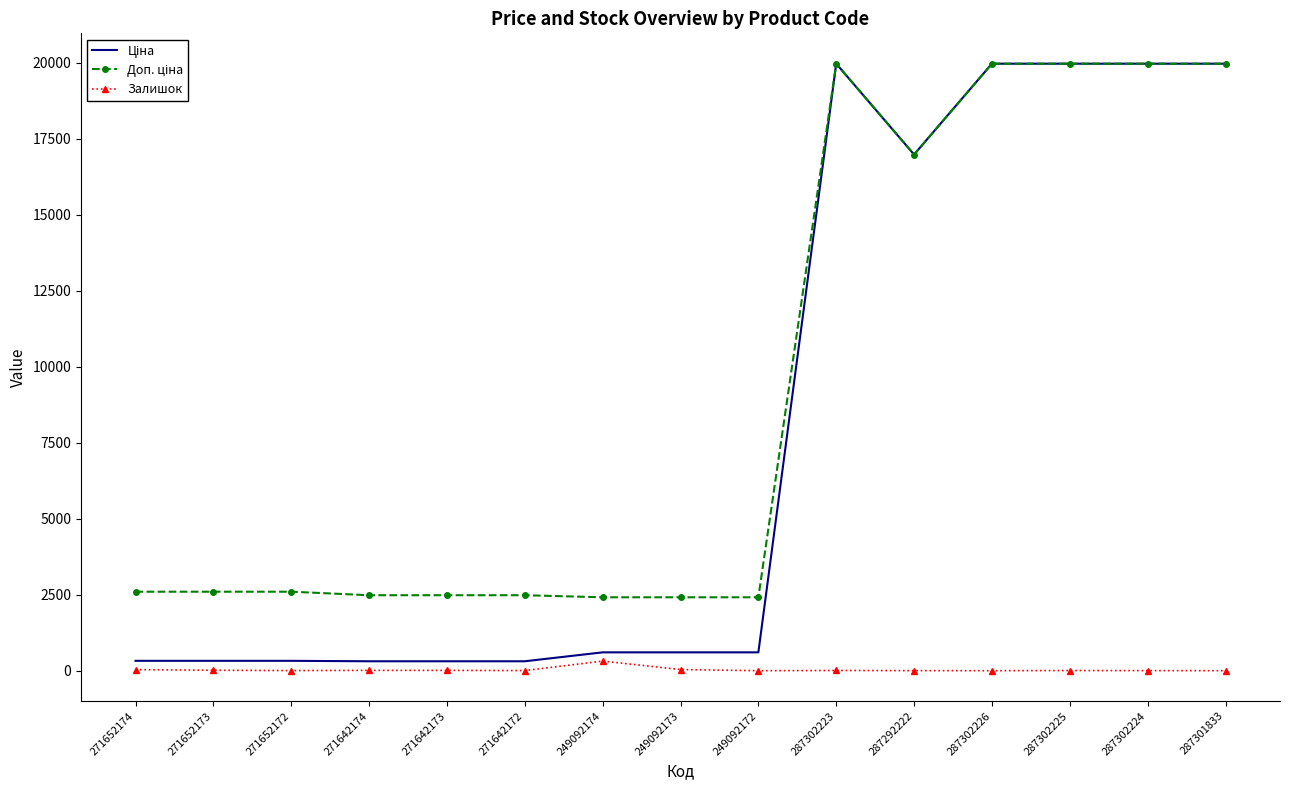

Is it true that Залишок equals 7.0 at 287302223?

True